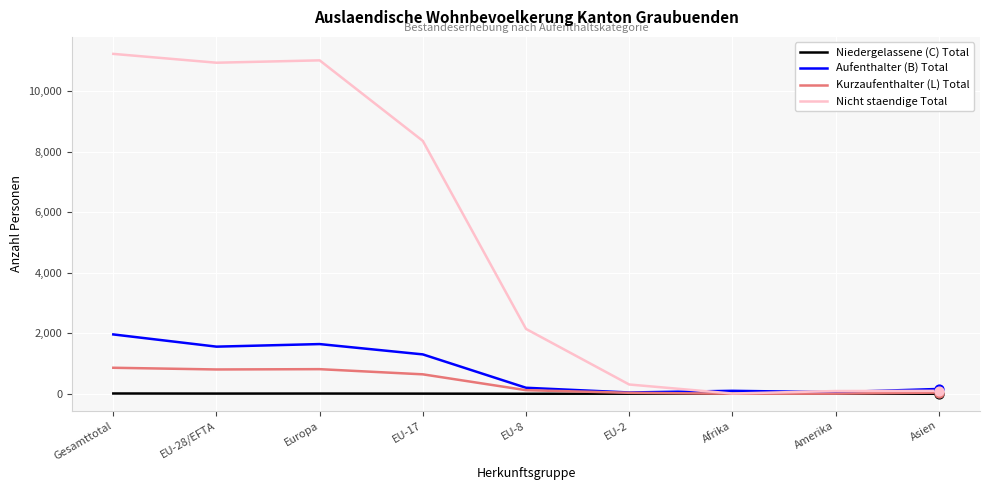

Which series has the largest range (max minus min)?

Nicht staendige Total